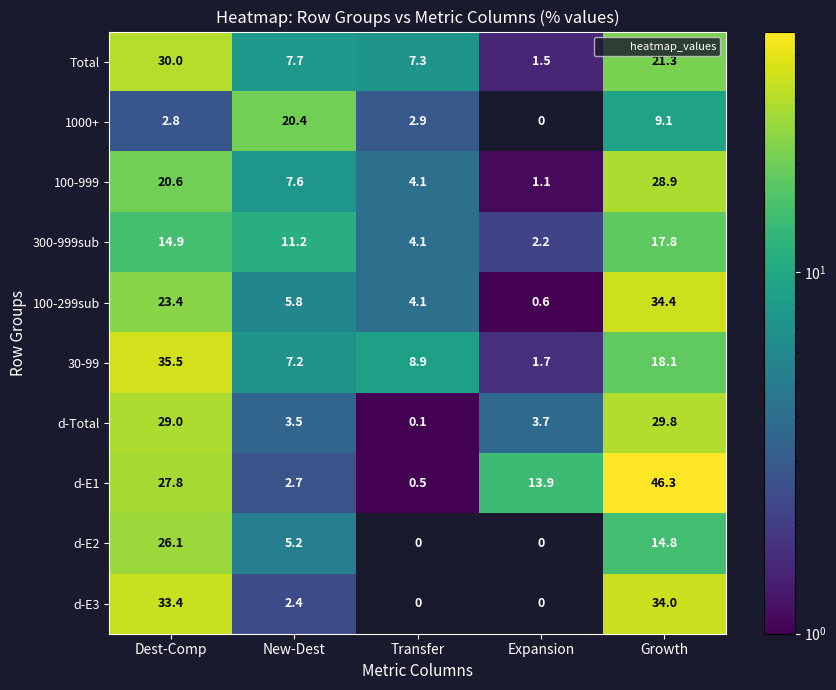

What is the spread (max minus min) of values at Expansion?

13.9